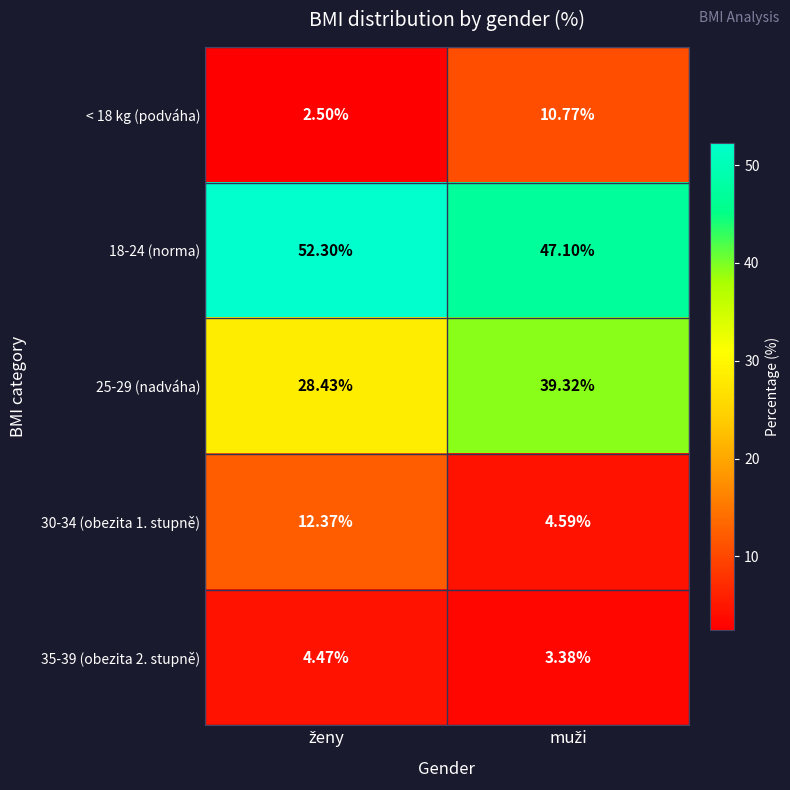

Which series has the largest total across all categories?

18-24 (norma)